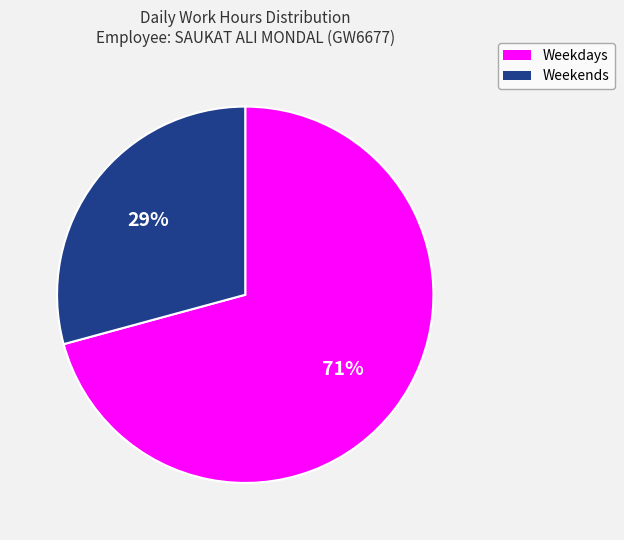

Does any single category account for the majority?

Yes